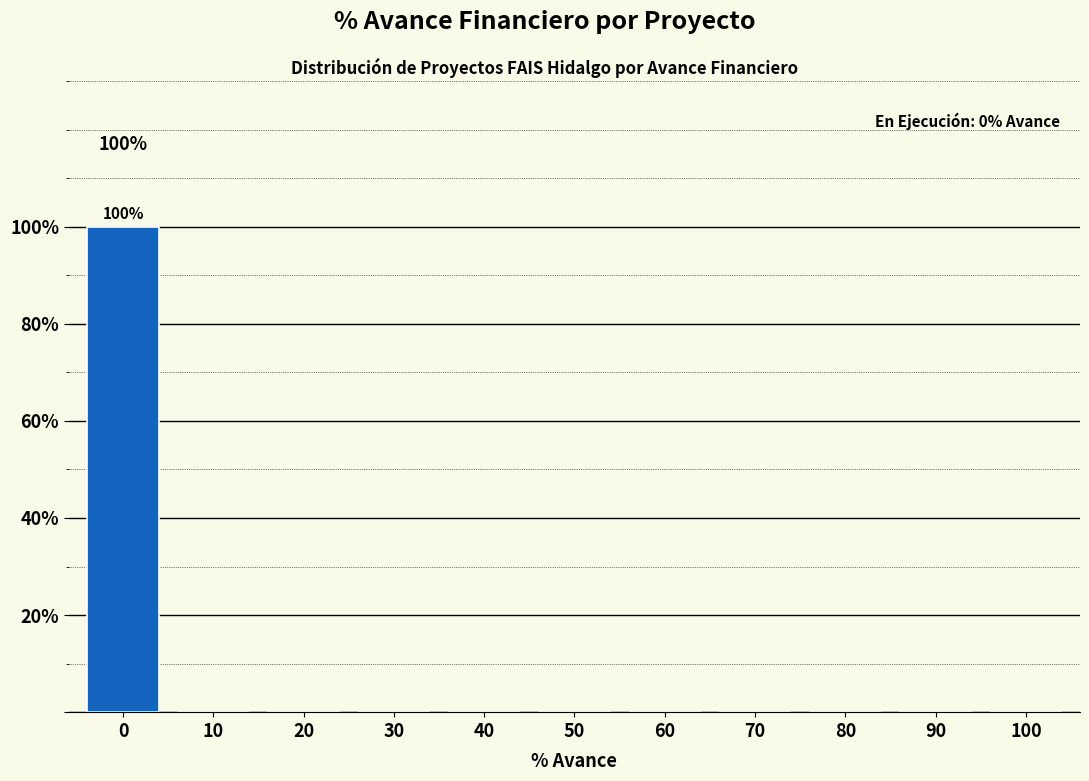

Reading right to left, extract all data points from this chart.

100=0	90=0	80=0	70=0	60=0	50=0	40=0	30=0	20=0	10=0	0=100